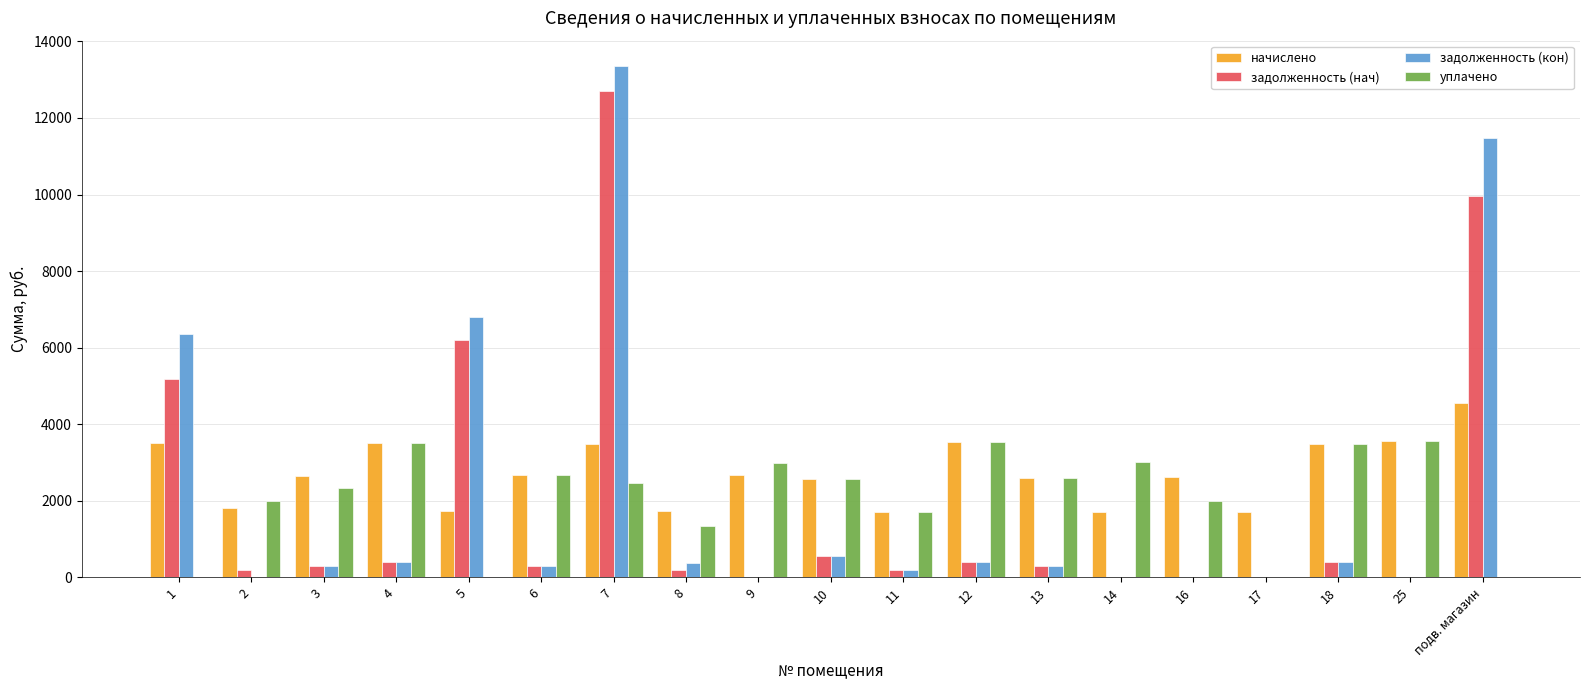

Is the value of начислено at 5 greater than the value of задолженность (кон) at 13?

Yes